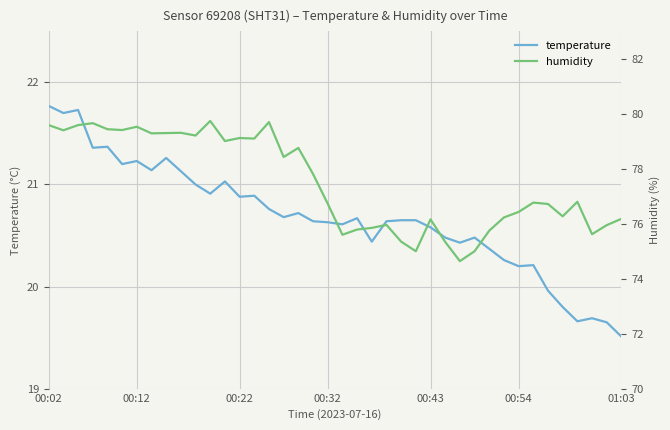

Where does the temperature series first go above 20?

00:02